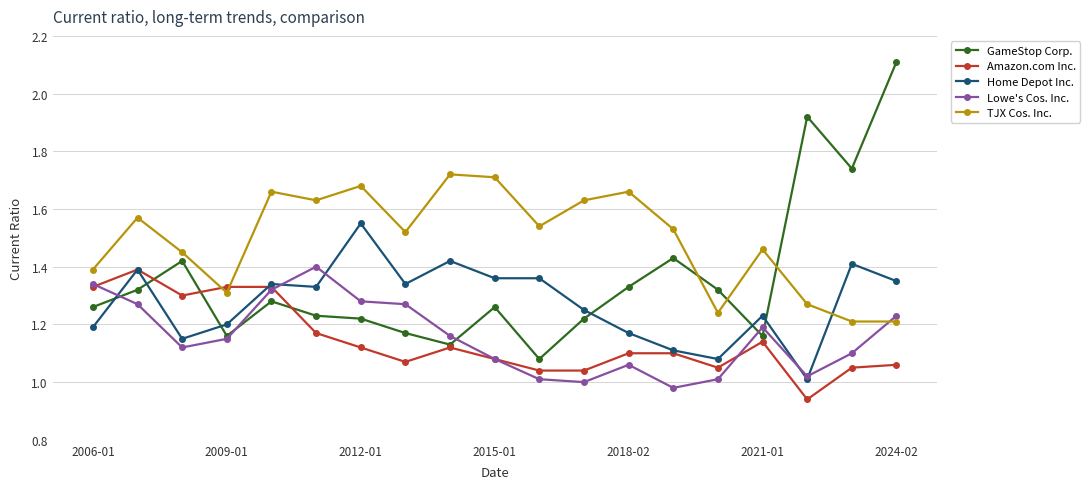

What is the maximum value shown in the chart?

2.1